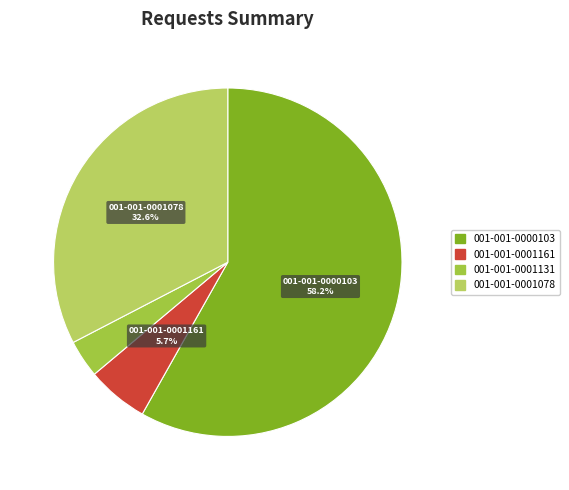

Does 001-001-0001161 represent more than half of the total?

No